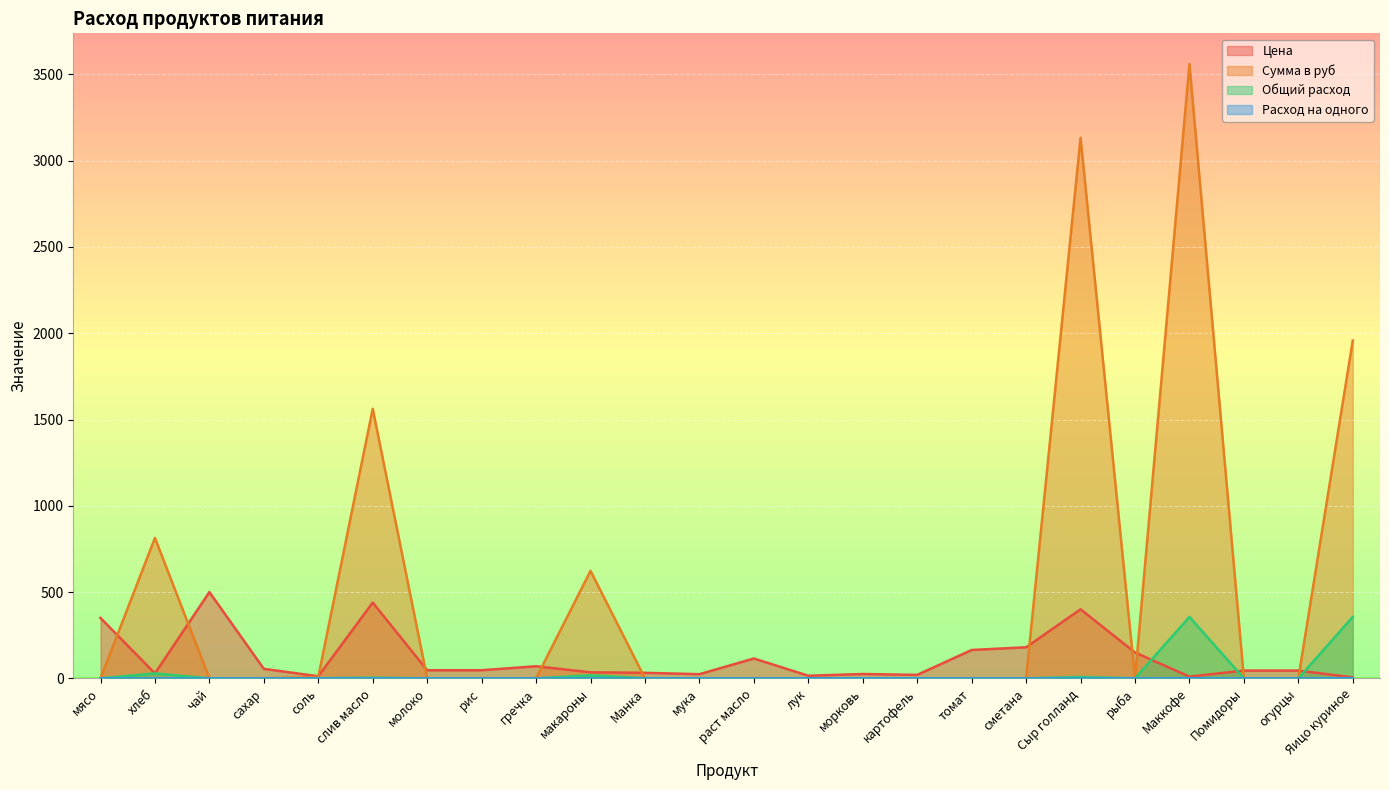

The value of Расход на одного at макароны is 0.1. True or false?

False